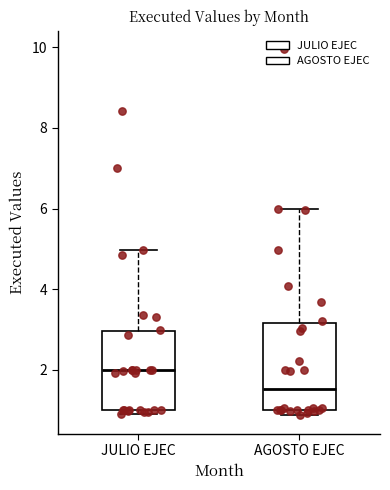

Which box is the tallest, from its lower edge to its upper edge?

AGOSTO EJEC